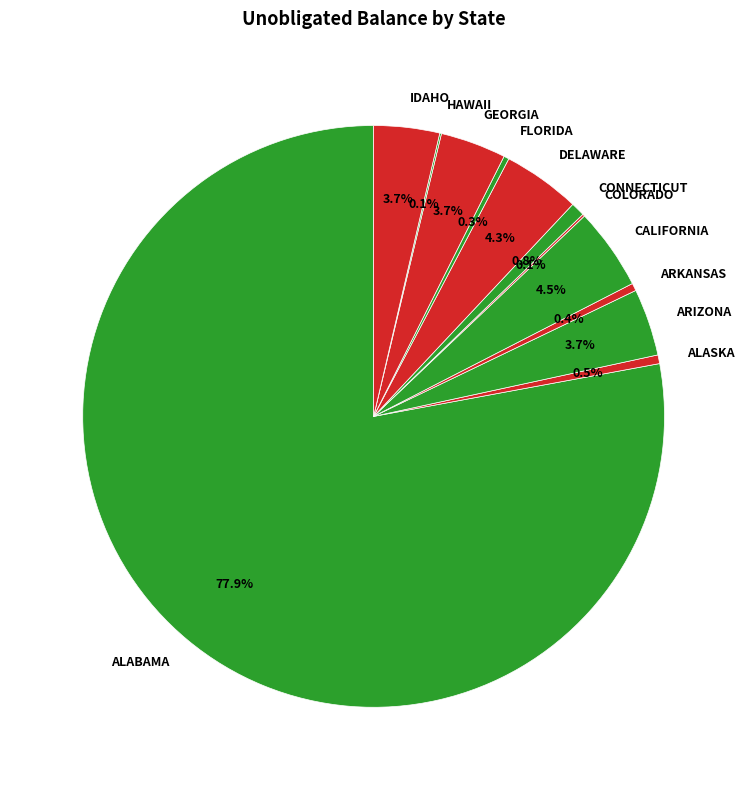

Combined, do CONNECTICUT and FLORIDA account for over 50%?

No